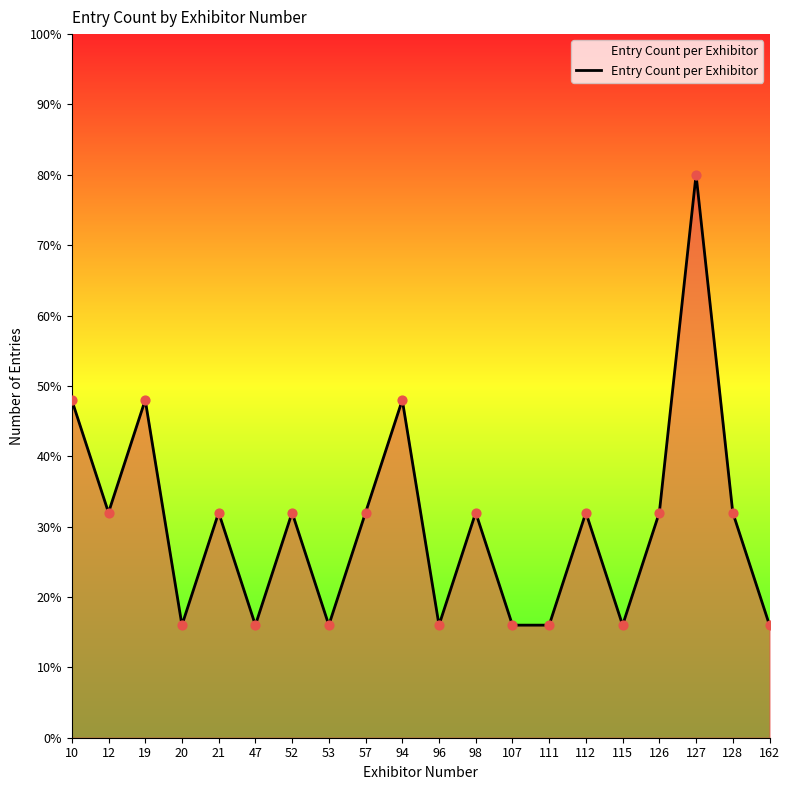

Is this an area chart (filled region under the line)?

Yes